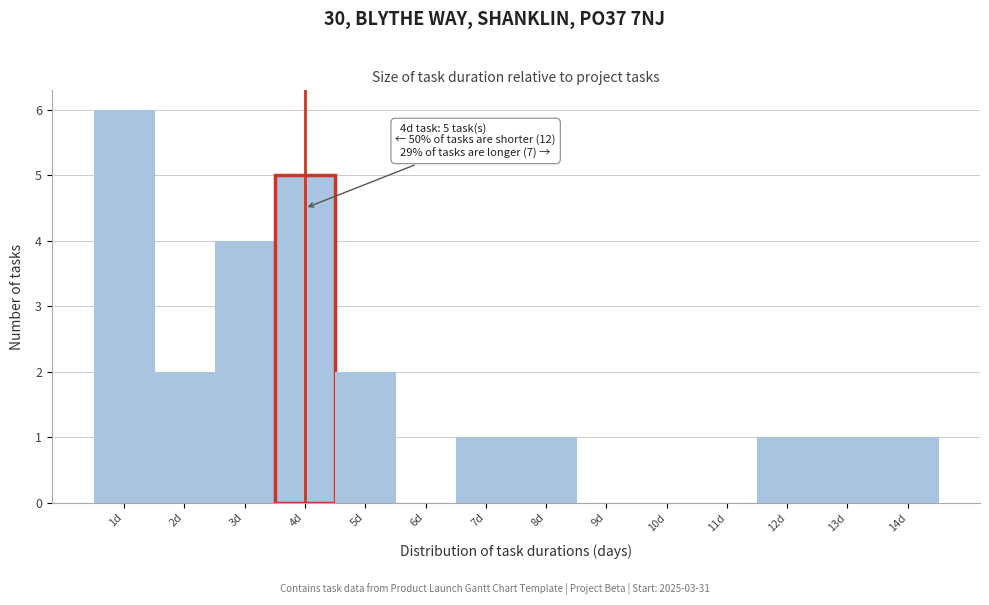

Which range on the x-axis has the tallest bar?

0.5 to 1.5